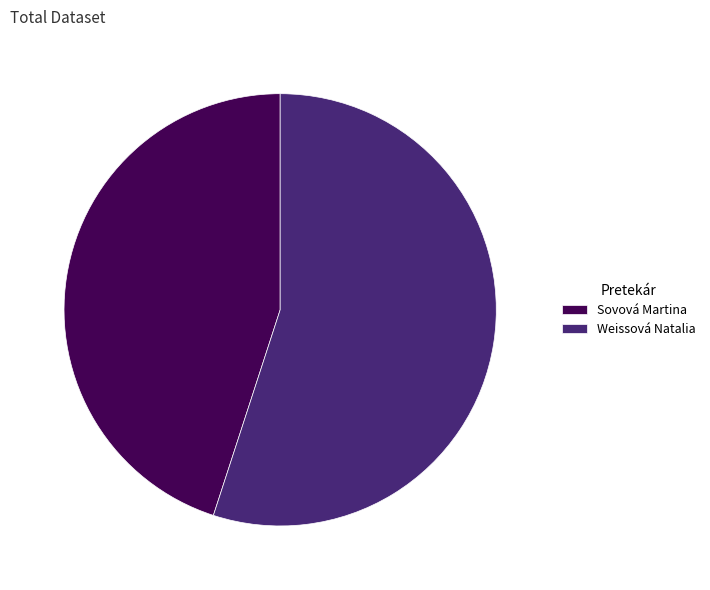

Does Sovová Martina account for over 50% of the chart?

No